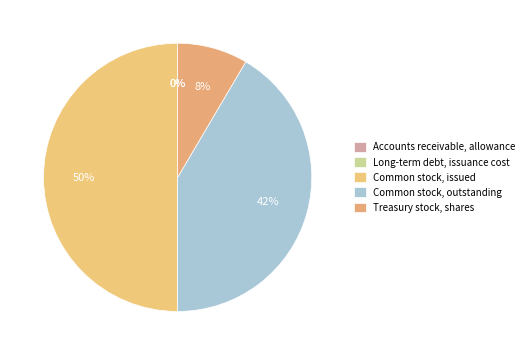

How many slices are in this pie chart?

5